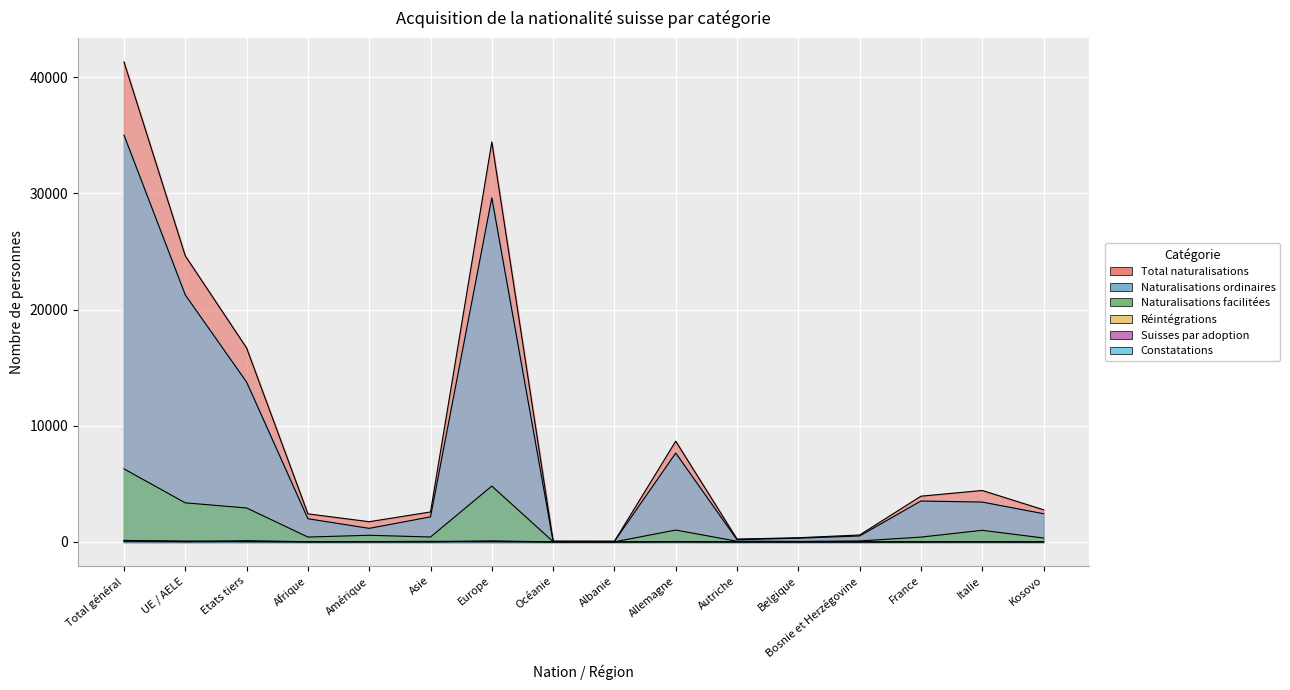

The Réintégrations series shows 3 at Afrique. True or false?

True